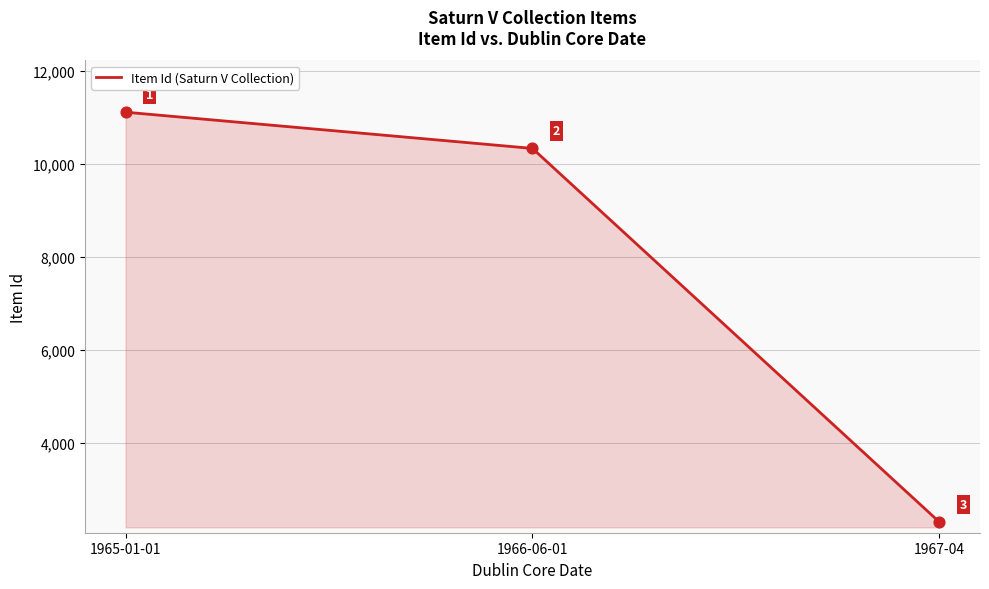

Which has a higher value, 1967-04 or 1966-06-01?

1966-06-01